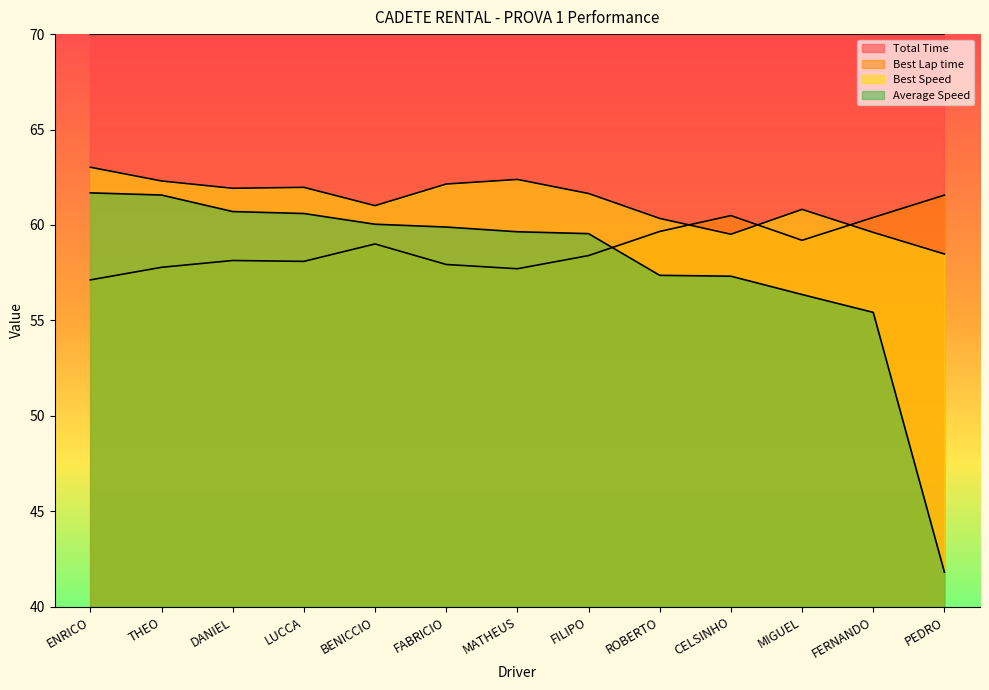

What is the label of the 6th point from the left?

FABRICIO